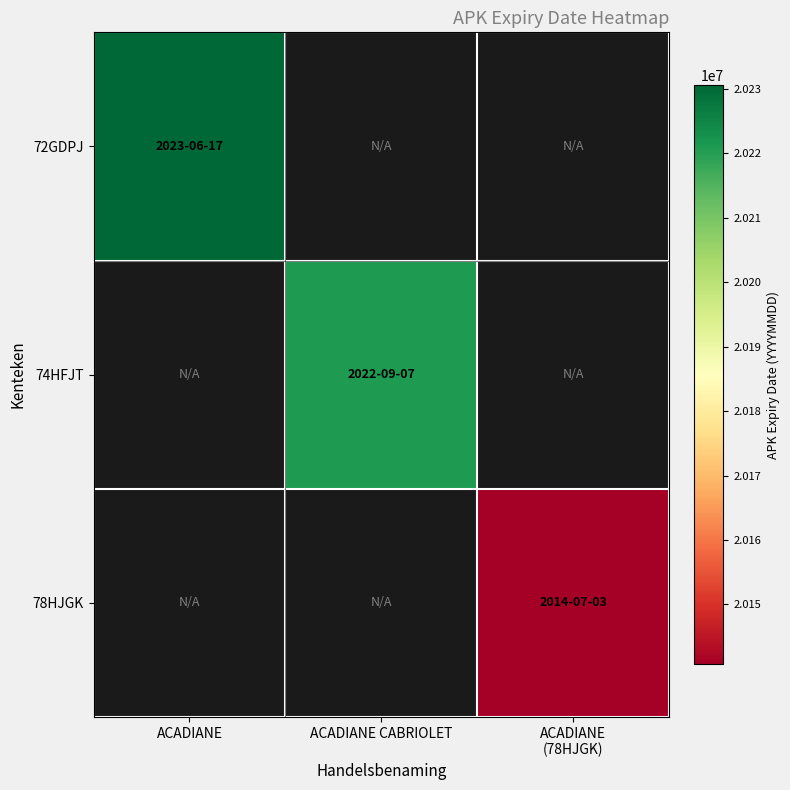

Count the number of categories in the chart.

3